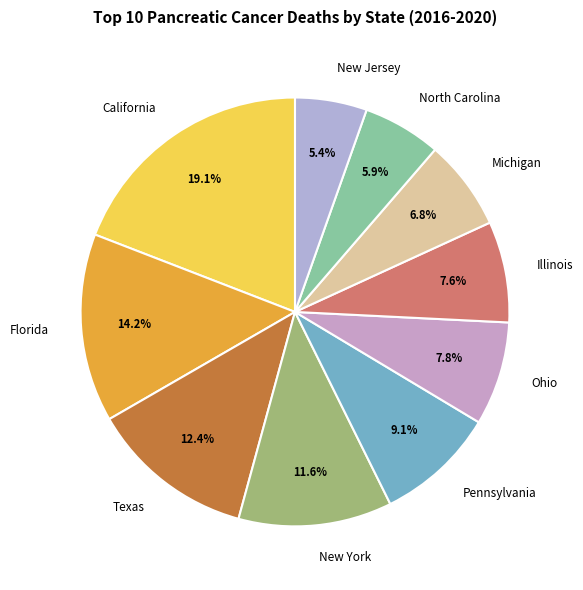

Which has a higher value, New York or New Jersey?

New York